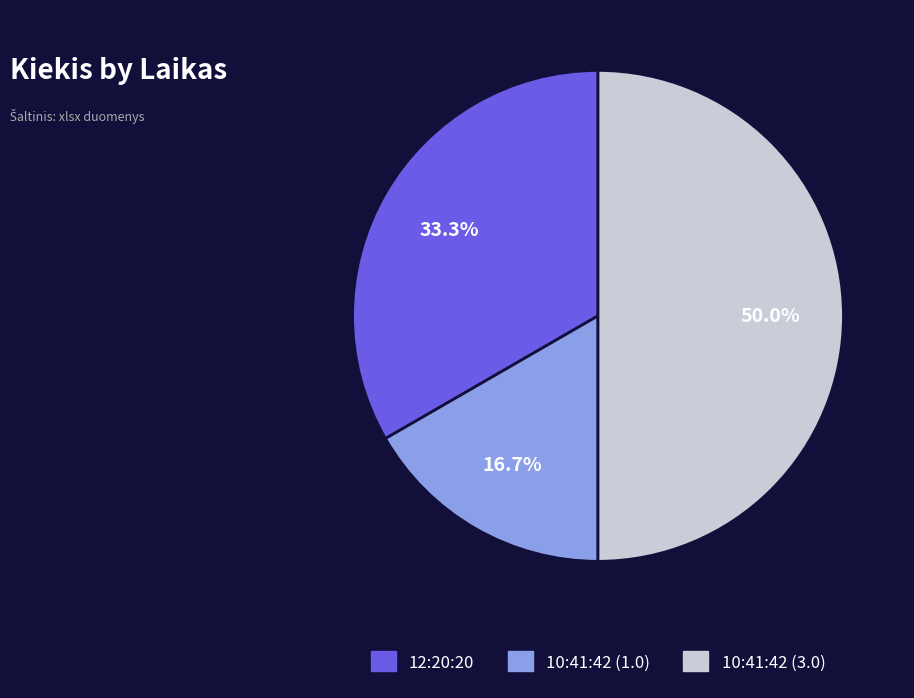

Approximately how many times larger is the value at 10:41:42 (1.0) compared to 10:41:42 (3.0)?

0.3